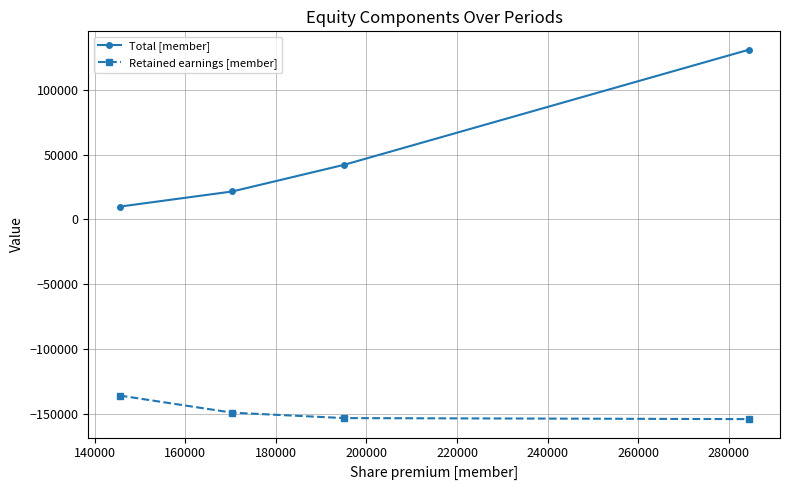

True or false: Total [member] and Retained earnings [member] intersect in this chart.

False